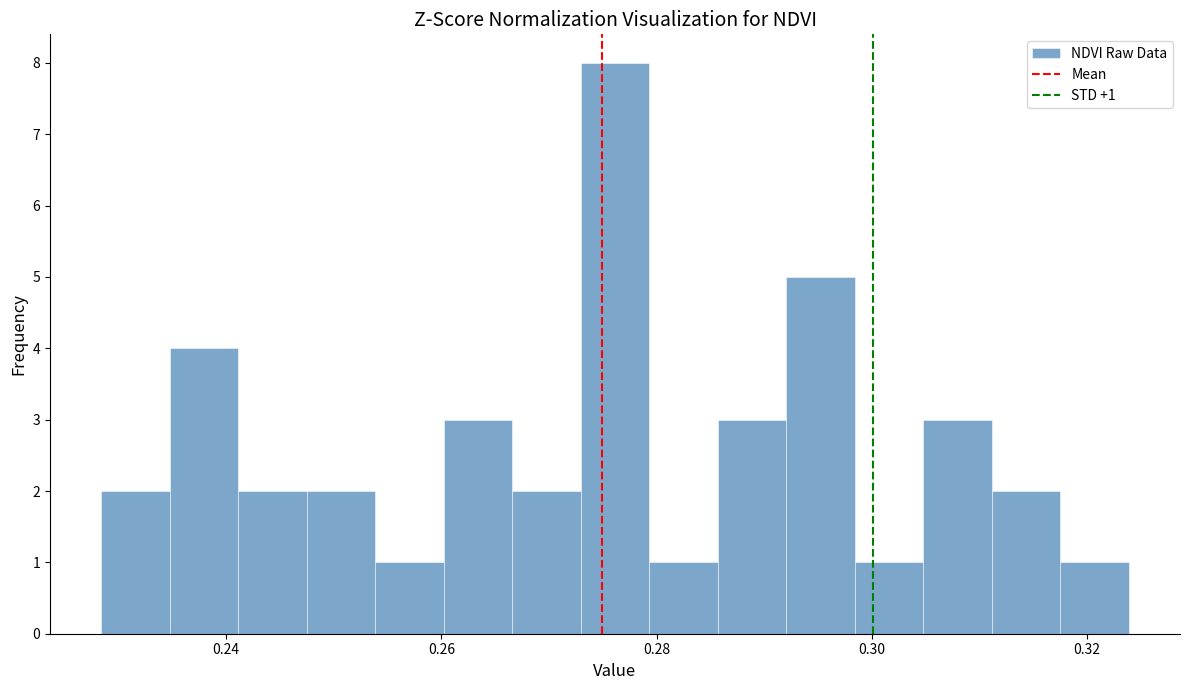

Read against the x-axis, roughly where is the centre of the tallest bar?

0.276